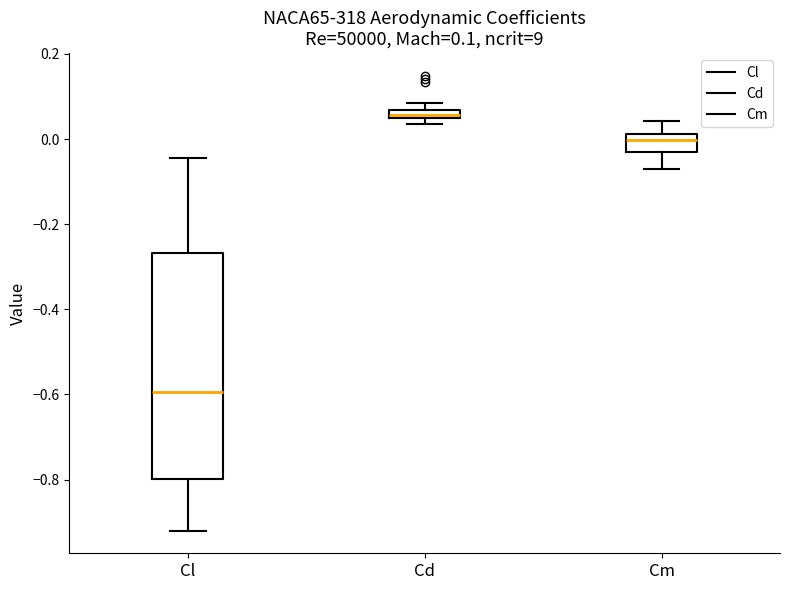

Which box is the tallest, from its lower edge to its upper edge?

Cl